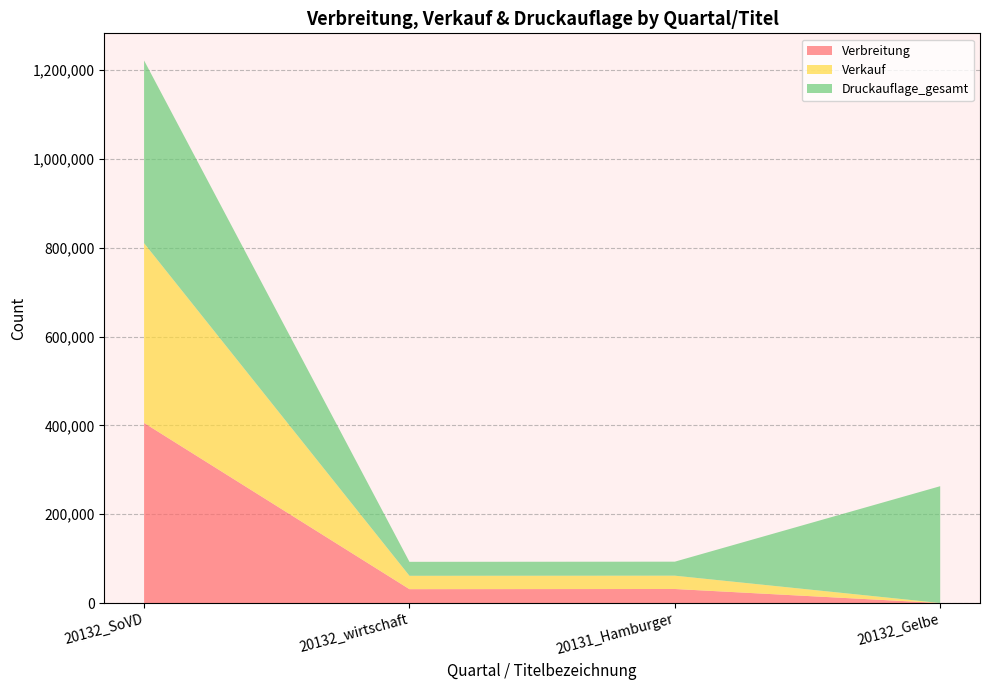

Reading left to right, list all the values displayed in this chart.

Verbreitung: 405410	31183	31559	0
Verkauf: 404710	30090	29989	0
Druckauflage_gesamt: 411377	31467	31533	263000